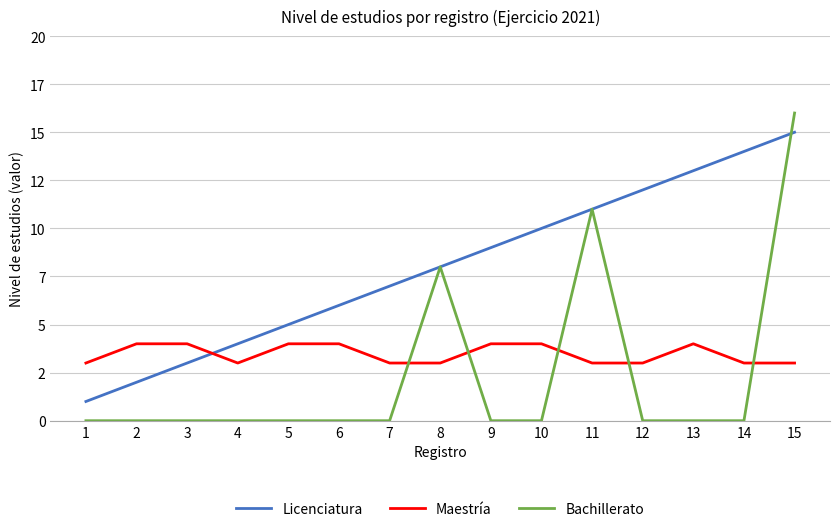

Reading right to left, transcribe all the data shown in this chart.

Licenciatura: 15	14	13	12	11	10	9	8	7	6	5	4	3	2	1
Maestría: 3	3	4	3	3	4	4	3	3	4	4	3	4	4	3
Bachillerato: 16	0	0	0	11	0	0	8	0	0	0	0	0	0	0